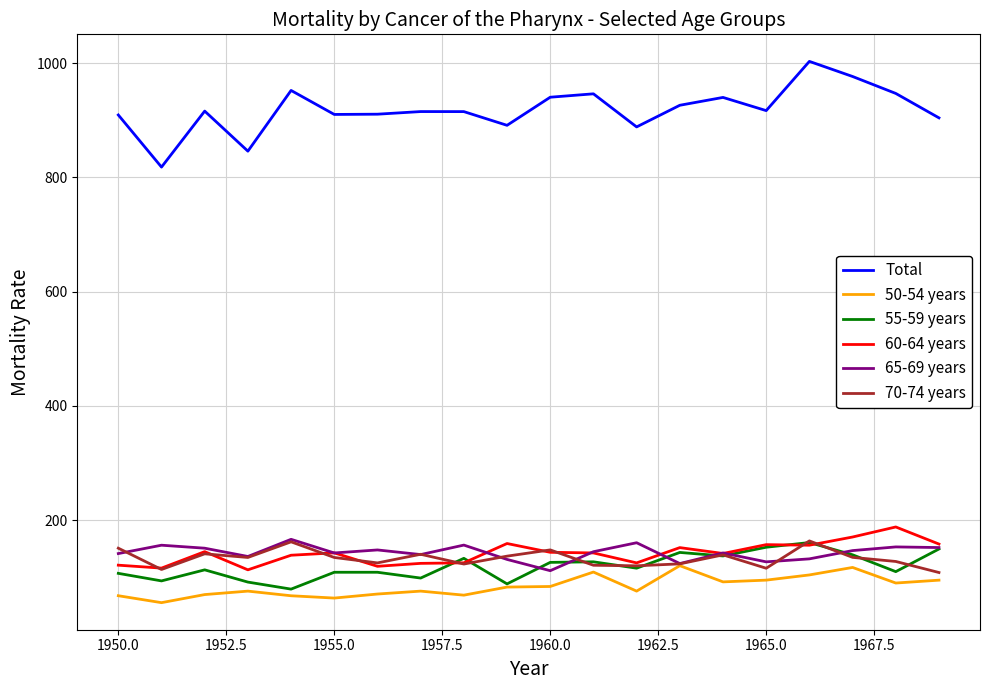

True or false: 65-69 years and 55-59 years intersect in this chart.

True